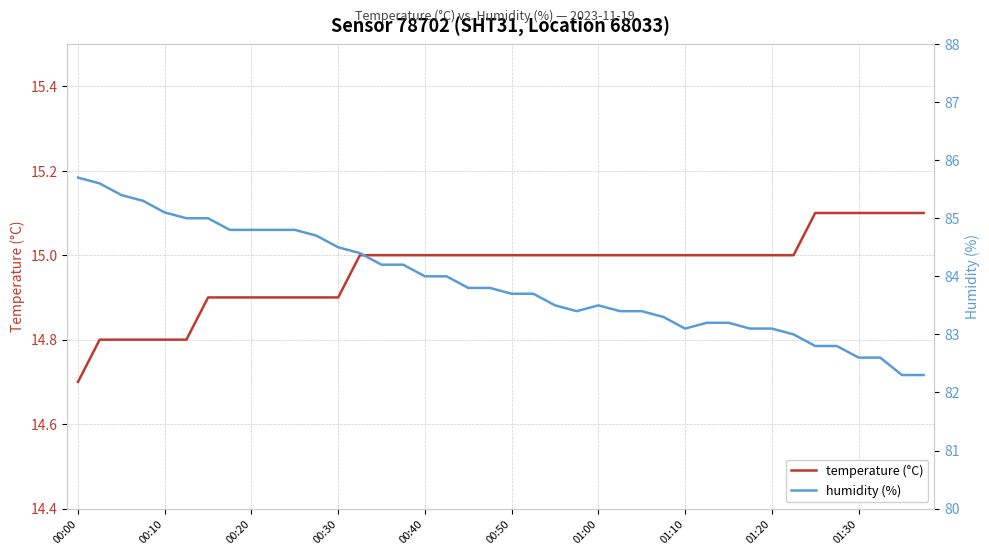

List the series in order of their peak value, highest first.

humidity (%), temperature (°C)